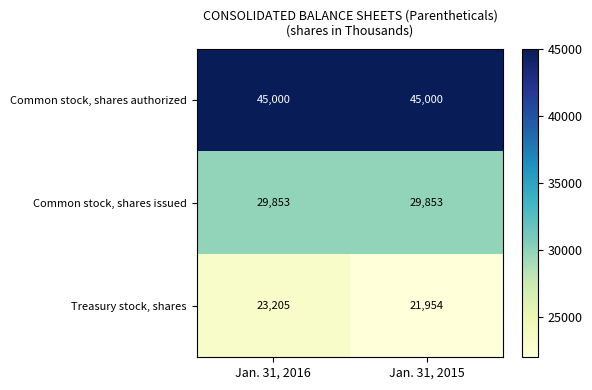

What is the difference between the Treasury stock, shares values at Jan. 31, 2016 and Jan. 31, 2015?

1251